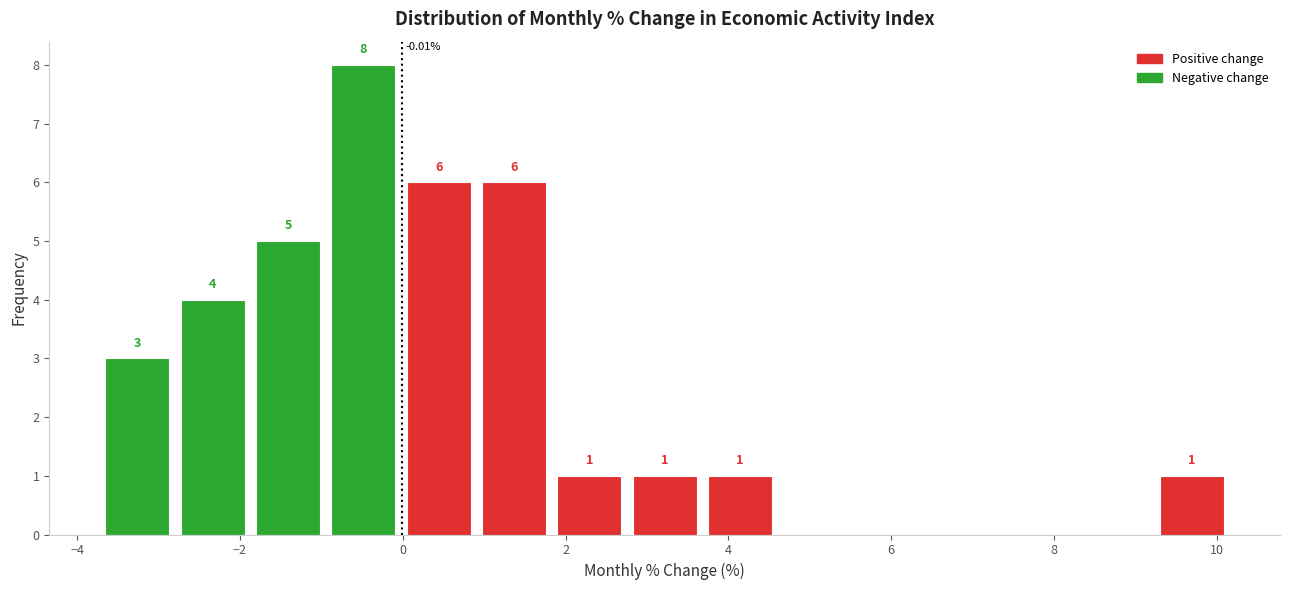

Reading left to right, list every bar in this chart as the range it spans on the x-axis followed by its height. The bar edges are not printed on the chart, so give them approximately, as read against the axis.

-3.8 to -2.8: 3.00
-2.8 to -1.8: 4.00
-1.8 to -1.0: 5.00
-1.0 to 0.0: 8.00
0.0 to 1.0: 6.00
1.0 to 1.8: 6.00
1.8 to 2.8: 1.00
2.8 to 3.6: 1.00
3.6 to 4.6: 1.00
4.6 to 5.6: 0.00
5.6 to 6.4: 0.00
6.4 to 7.4: 0.00
7.4 to 8.4: 0.00
8.4 to 9.2: 0.00
9.2 to 10.2: 1.00